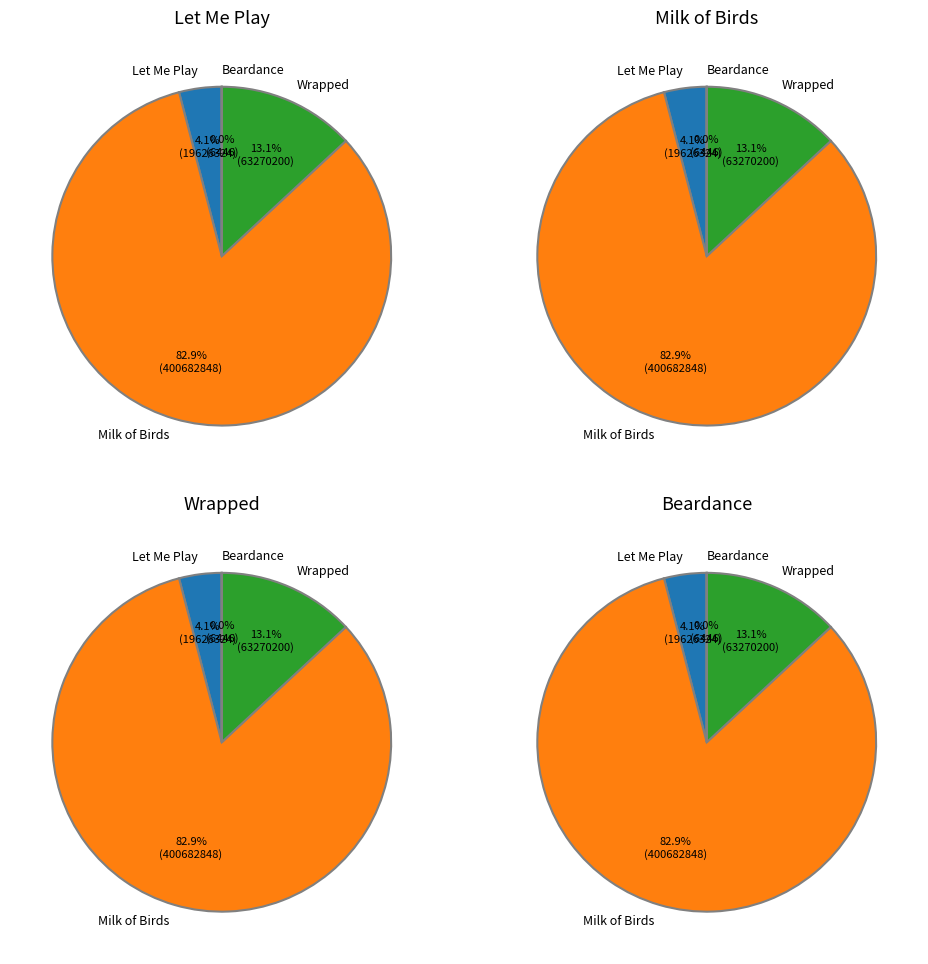

What is the change in value from Wrapped to Beardance?

-63263756